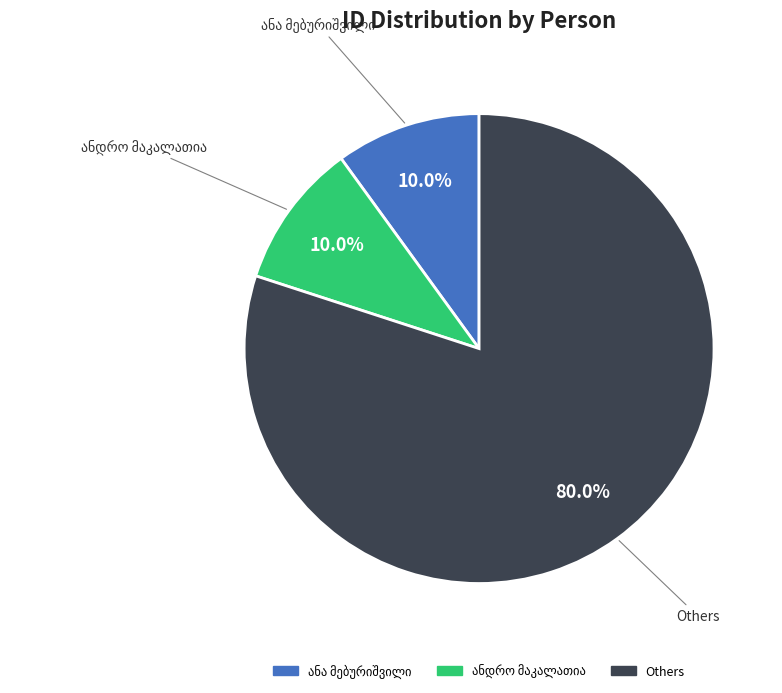

Does any single category account for the majority?

Yes